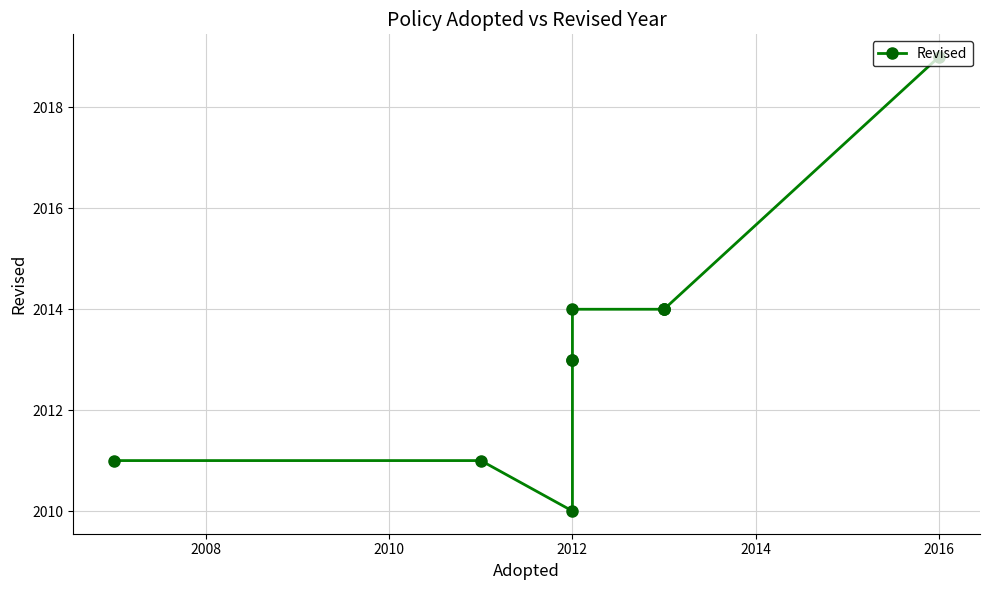

True or false: the data has more than 0 interior local peaks.

False